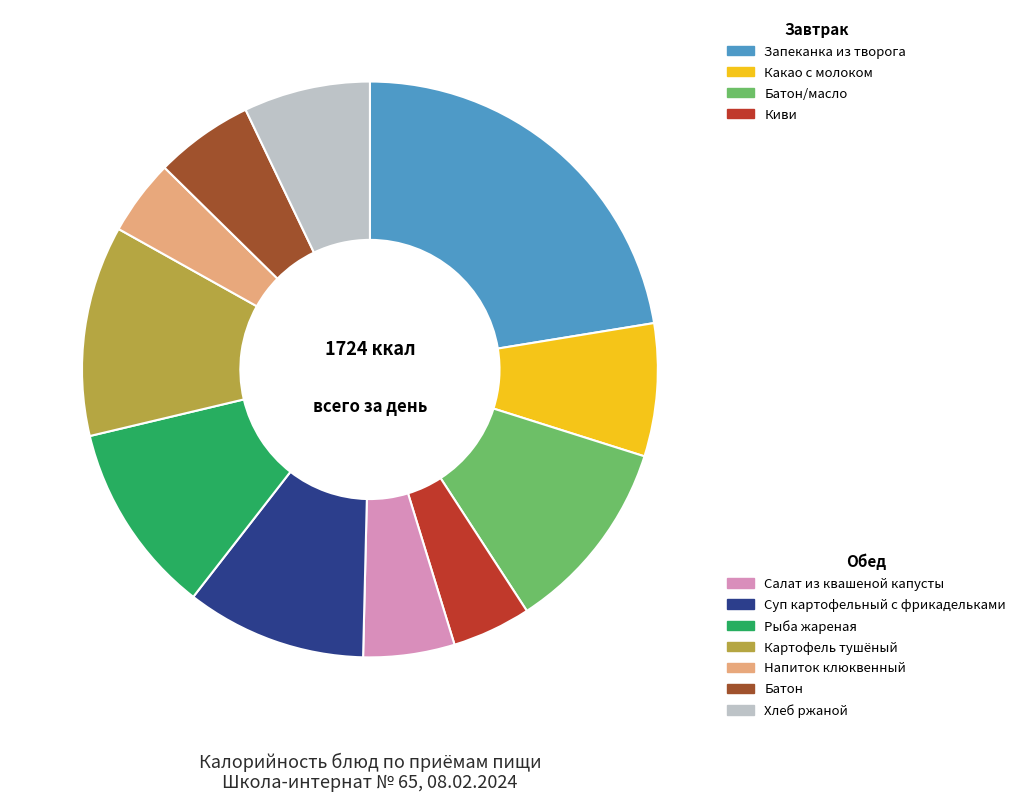

Does any single category account for the majority?

No